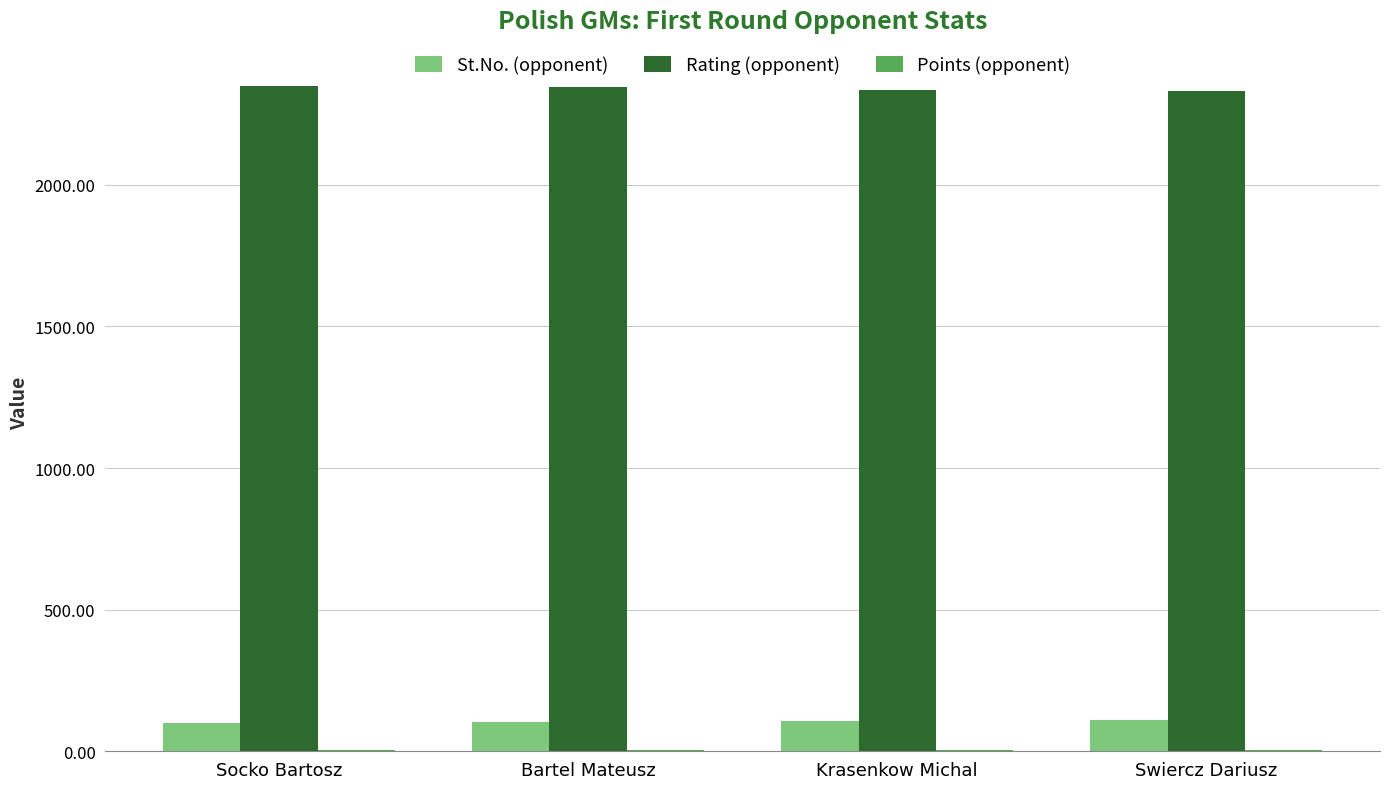

How many series are shown in this chart?

3